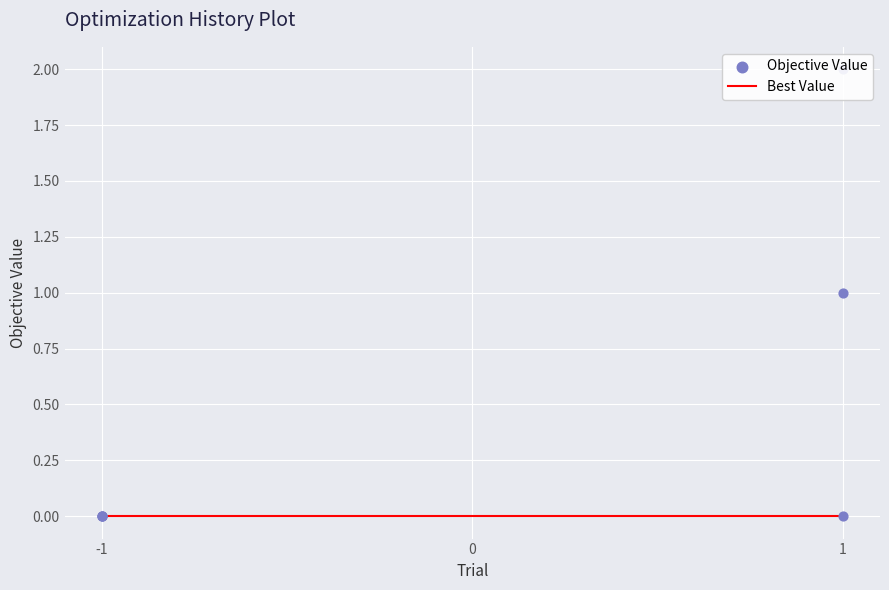

Which series reaches the maximum Y coordinate?

Objective Value